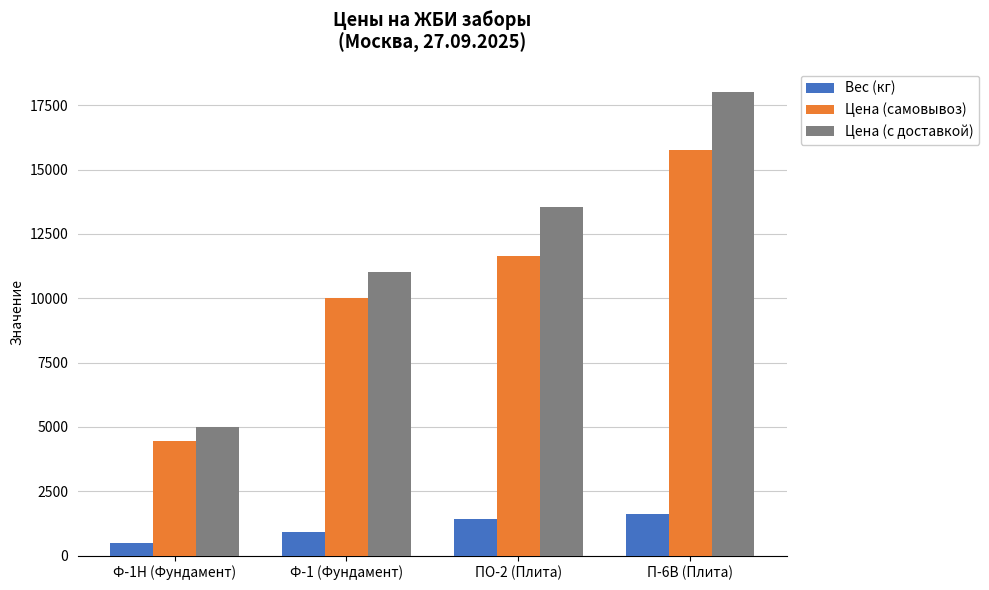

How many values in the Цена (с доставкой) series are below 13551?

2